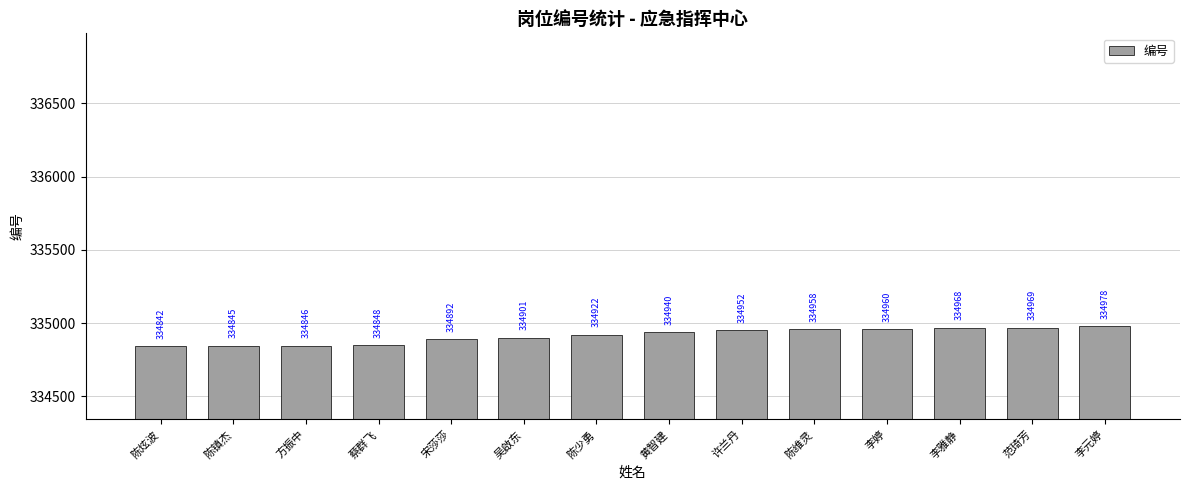

What is the sum of all values?

4688821